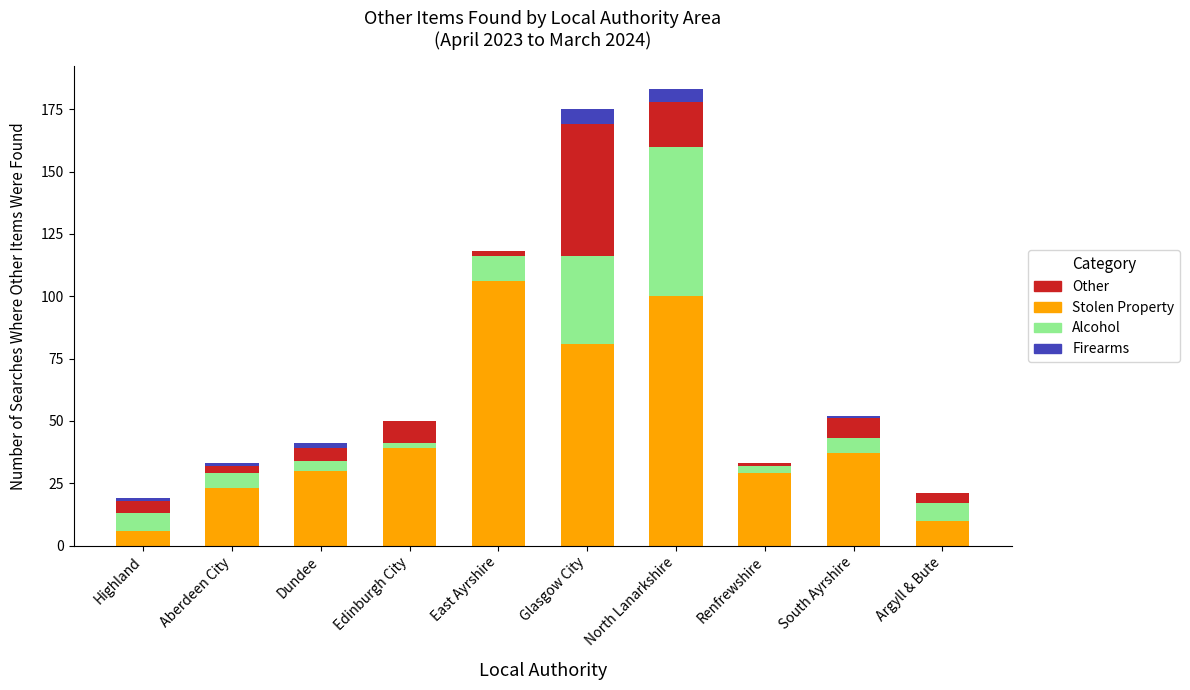

The value of Stolen Property at Edinburgh City is 18. True or false?

False